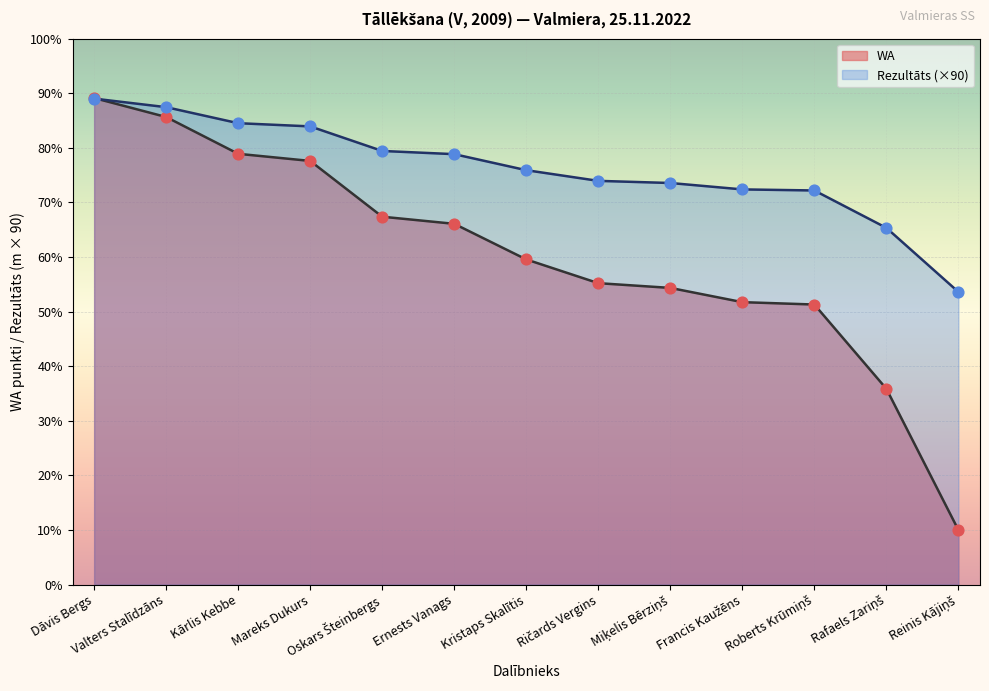

At how many categories does at least one series exceed 391?

2